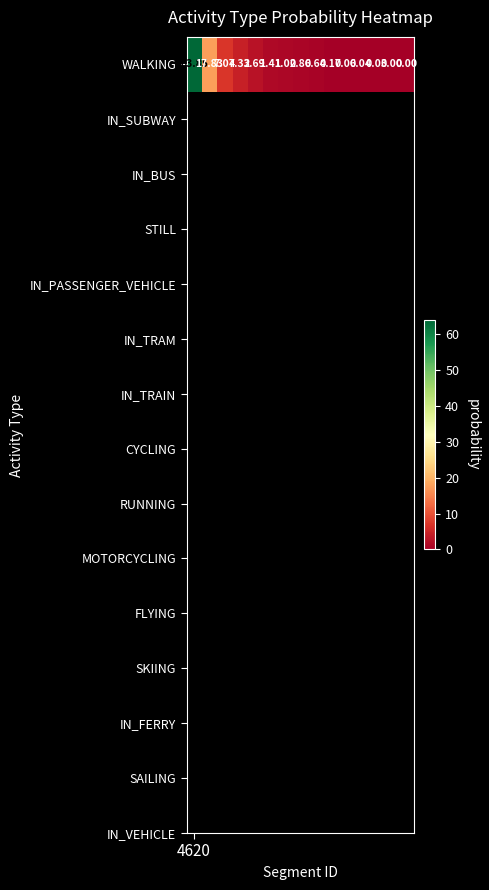

Reading left to right, what are all the values shown in this chart?

4620=63.8	1=17.8	2=7.1	3=4.3	4=2.7	5=1.4	6=1.0	7=0.9	8=0.6	9=0.2	10=0.1	11=0.0	12=0.0	13=0.0	14=0.0